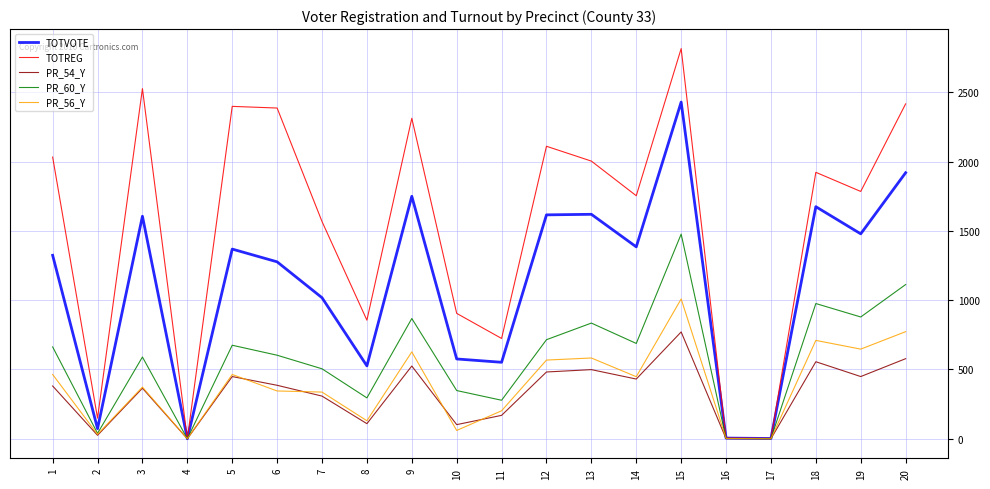

What is the spread (max minus min) of values at 12?

1629